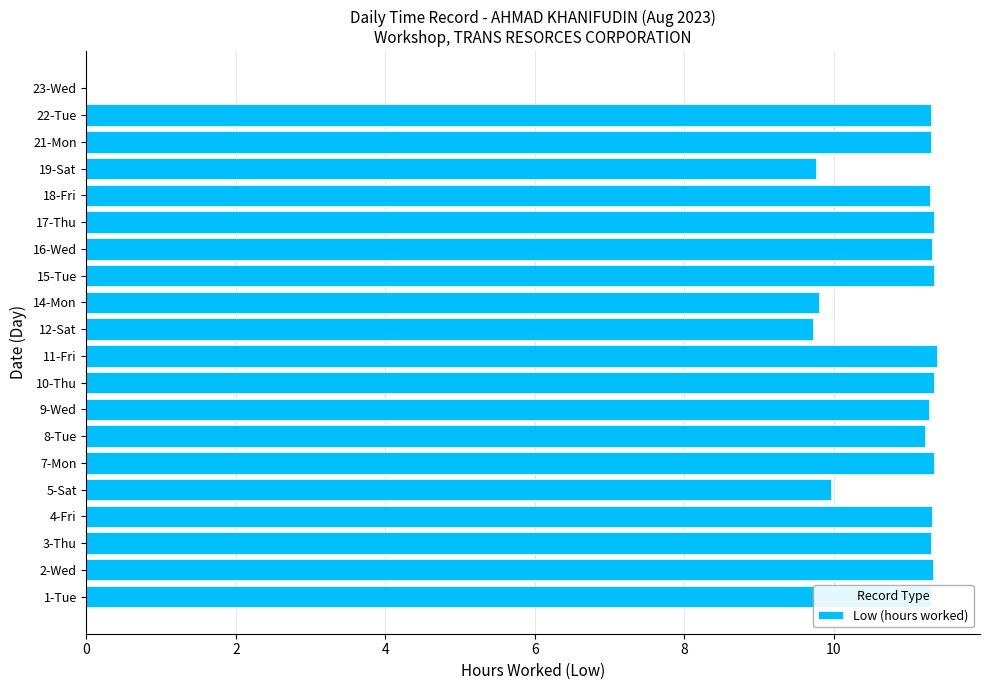

What is the sum of all values?

209.0